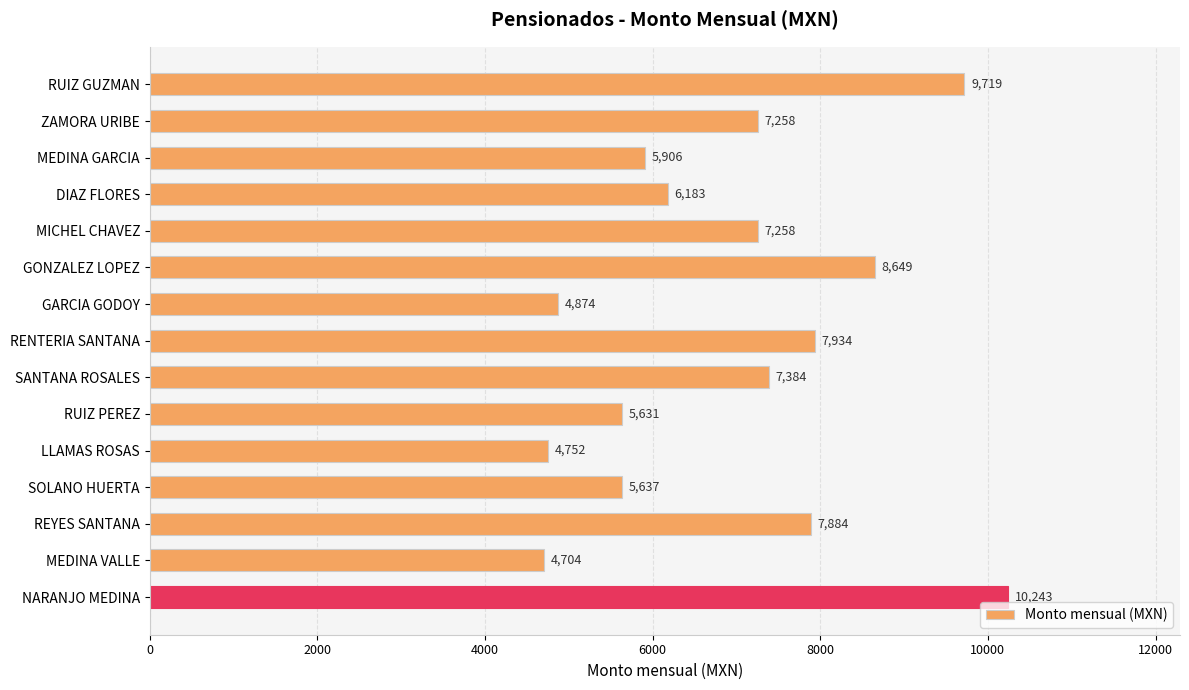

Which has a higher value, DIAZ FLORES or ZAMORA URIBE?

ZAMORA URIBE